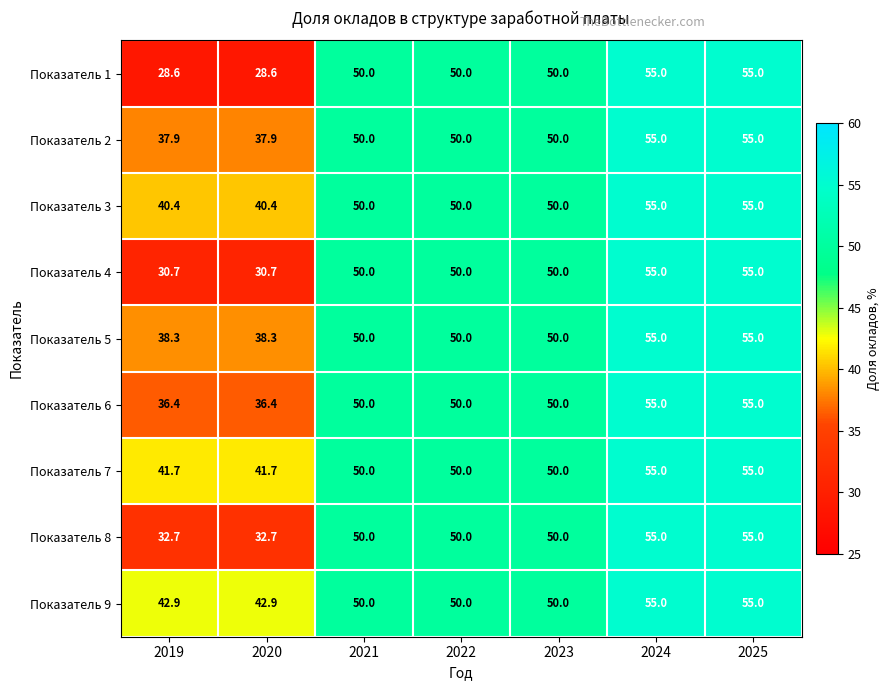

Is it true that Показатель 5 equals 67.5 at 2020?

False